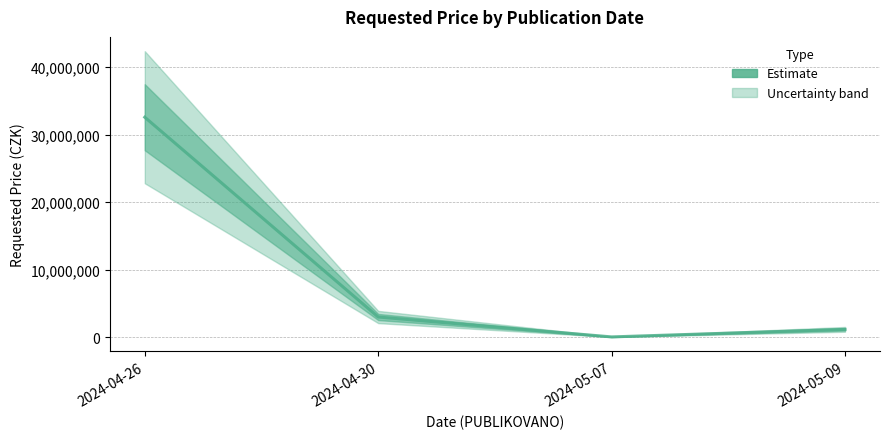

Approximately how many times larger is the value at 2024-04-26 compared to 2024-05-09?

27.5